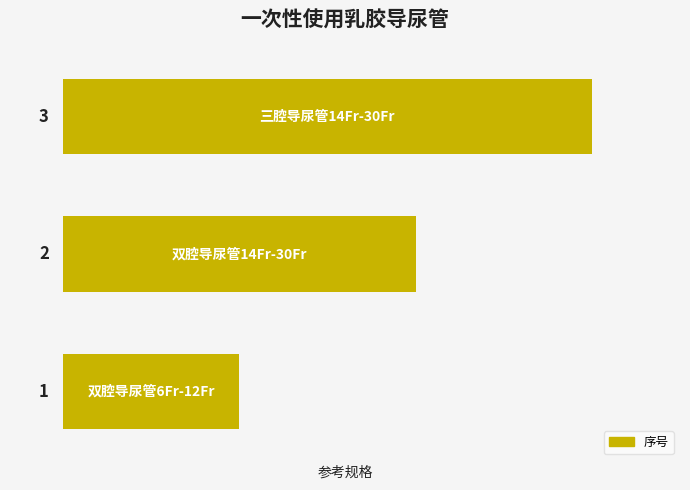

What is the maximum value shown in the chart?

3